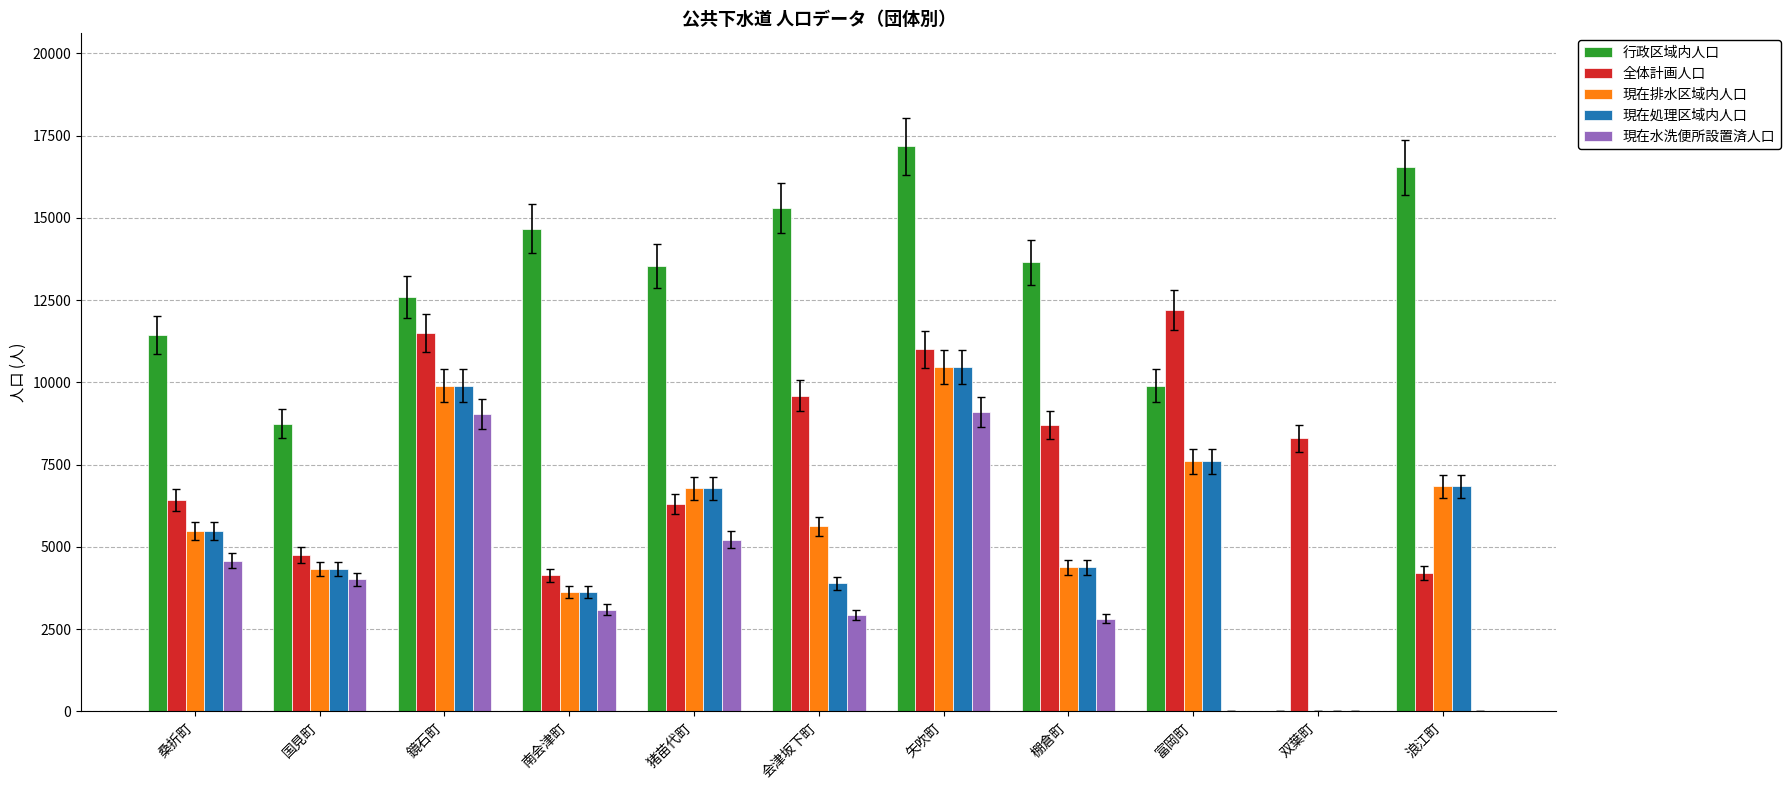

Which series changed the most between 桑折町 and 棚倉町?

全体計画人口